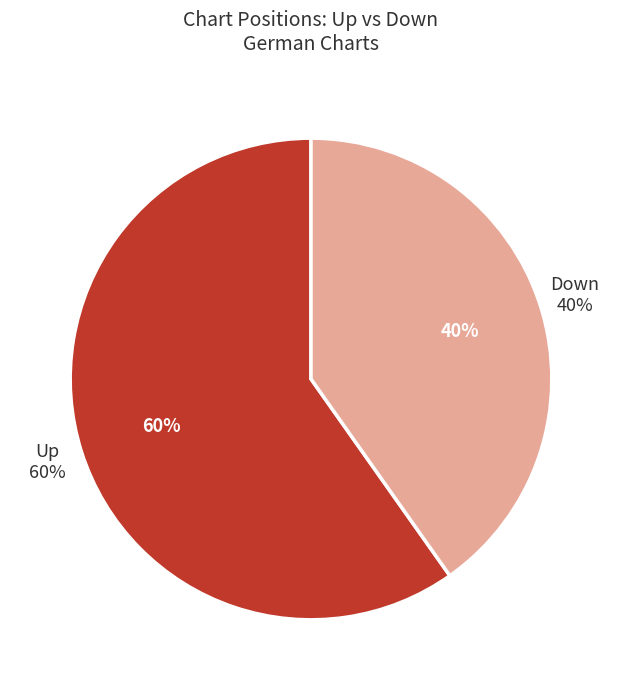

To the nearest percent, what percentage of the pie is down?

40%